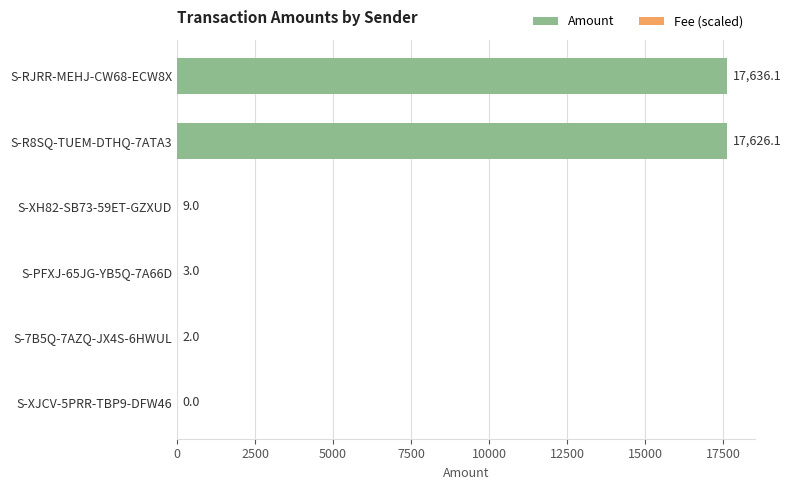

Between S-7B5Q-7AZQ-JX4S-6HWUL and S-XJCV-5PRR-TBP9-DFW46, which is larger?

S-7B5Q-7AZQ-JX4S-6HWUL